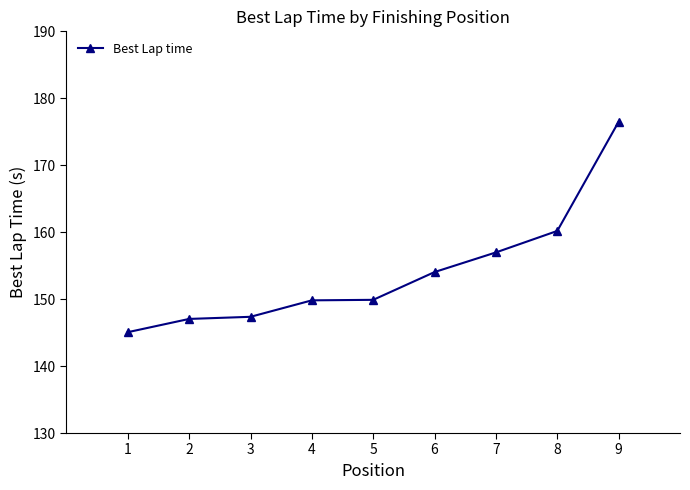

The value at 5 is 65.8. True or false?

False